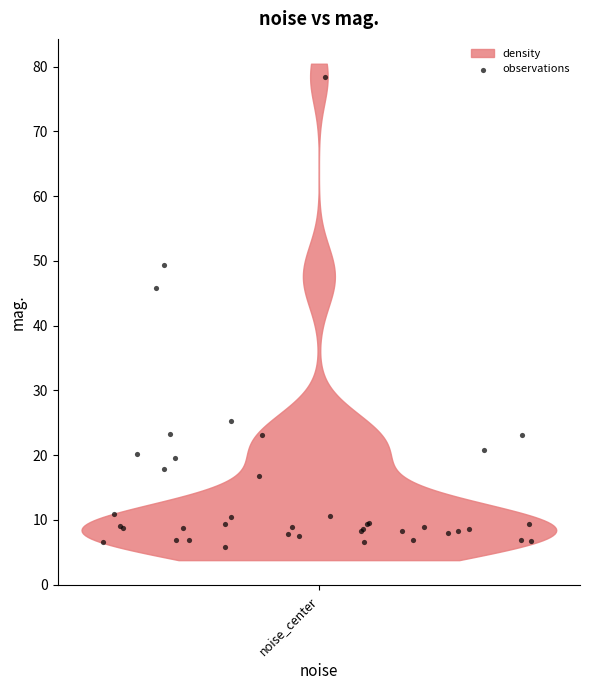

What Y value in the scatter plot is closest to 42?

45.8